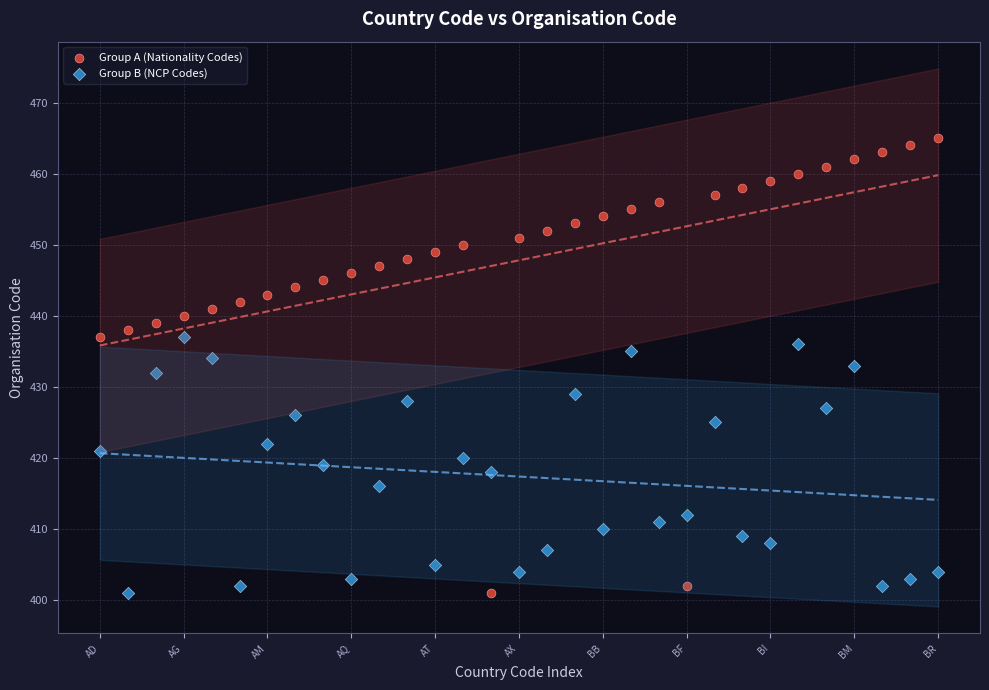

Across all data points, what is the range of Y values (max minus min)?

64